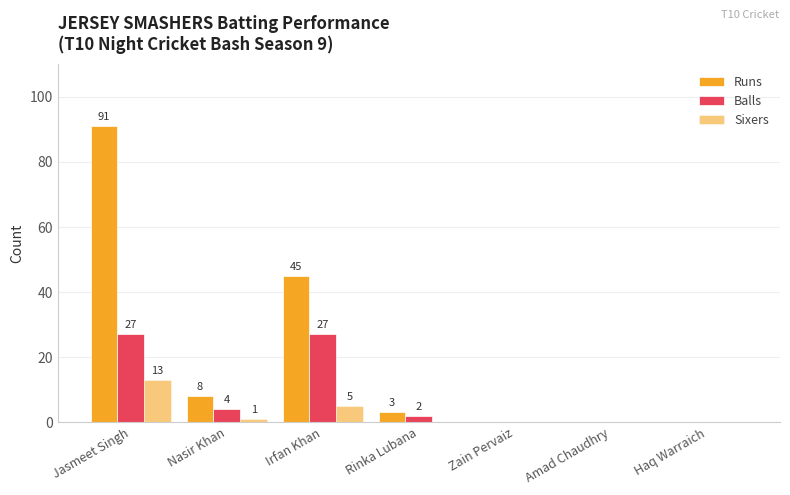

Are the bars grouped side by side (vs. stacked)?

Yes